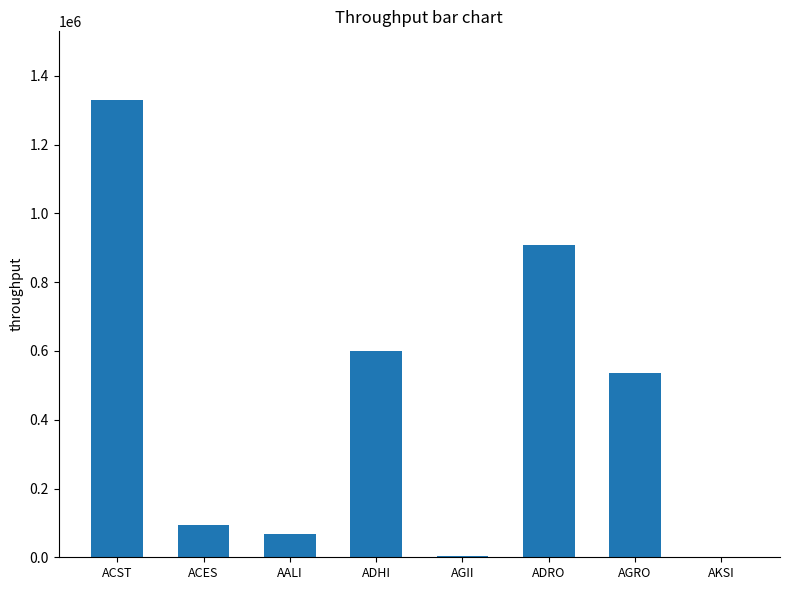

What is the change in value from ACST to ADHI?

-731468